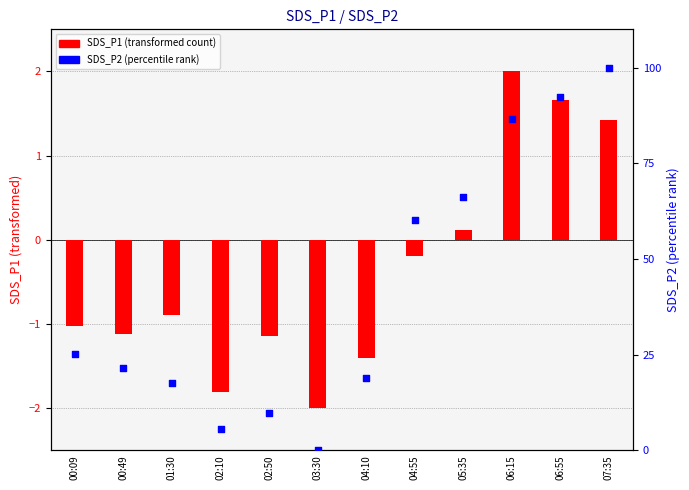

Which series has the widest spread of Y values?

SDS_P2 (percentile)